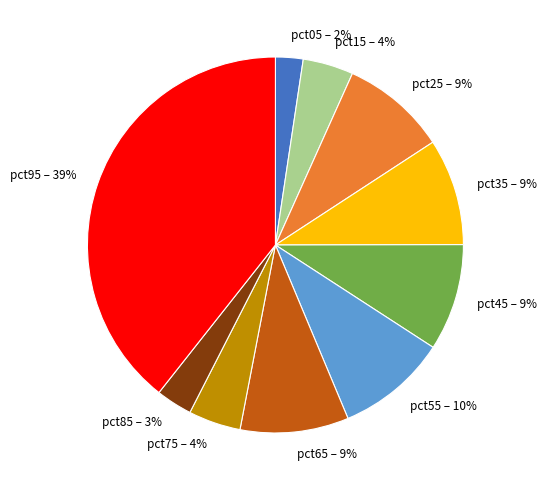

Does any single category account for the majority?

No